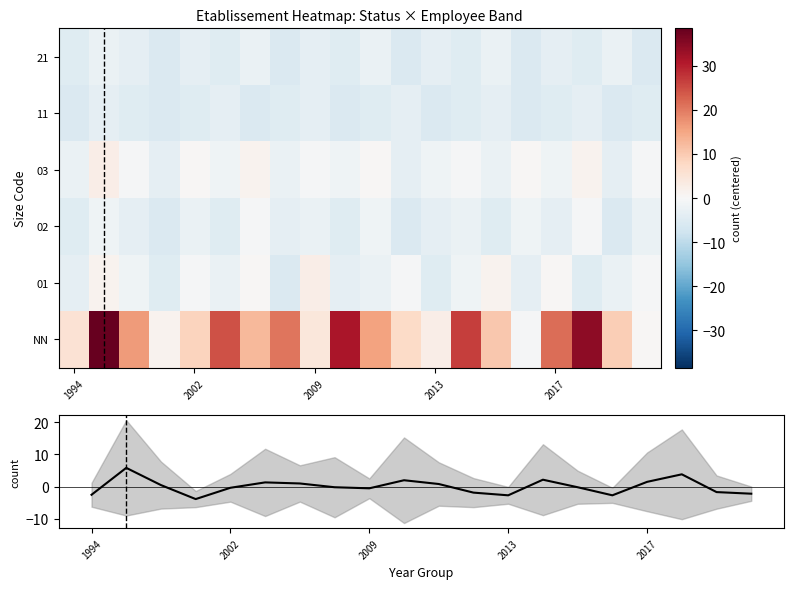

At 2002, list the series in order from smallest to largest.

11, 21, 02, 01, mean, 03, NN